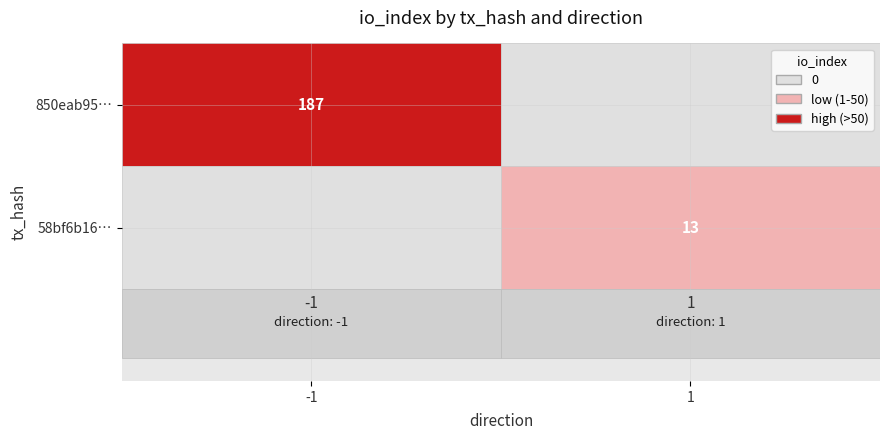

Which series has the largest total across all categories?

850eab95df4470f2a8d8518cdb9d01fcb39a447